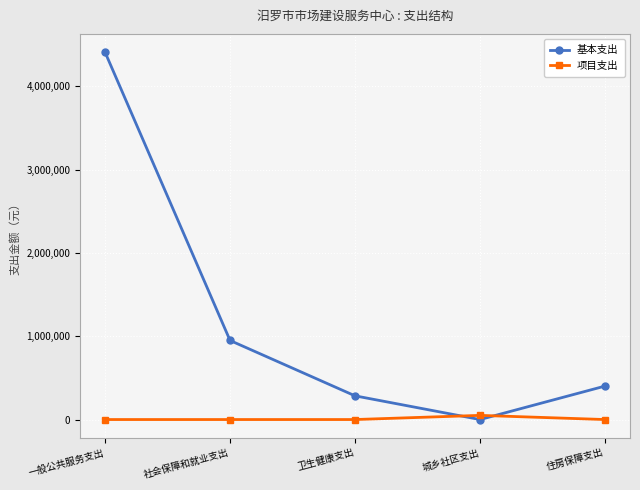

Which category has the highest value in the 项目支出 series?

城乡社区支出